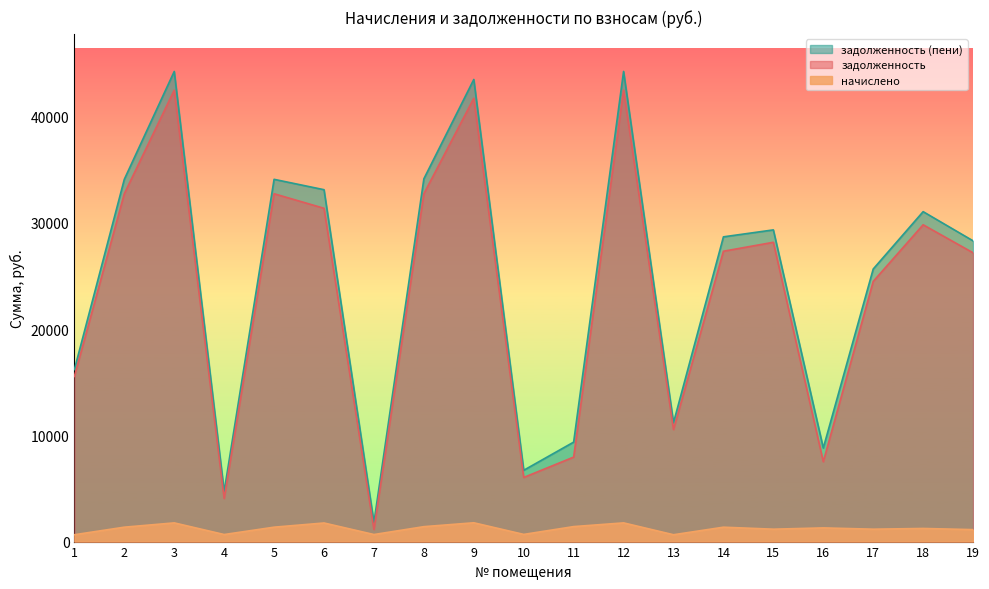

What are all the series names shown in the legend?

задолженность (пени), задолженность, начислено